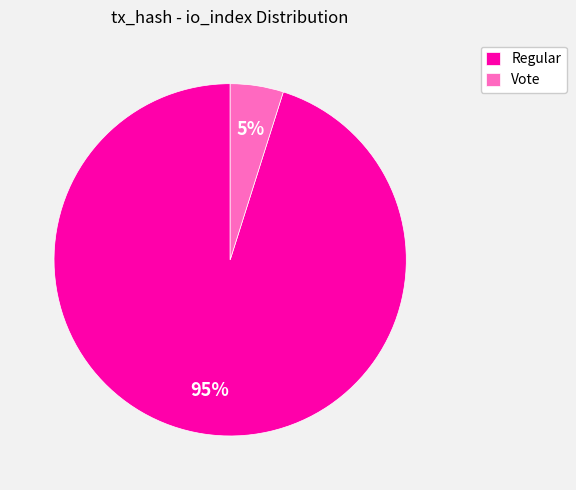

To the nearest percent, what is the difference between the largest and smallest slice percentages?

90%